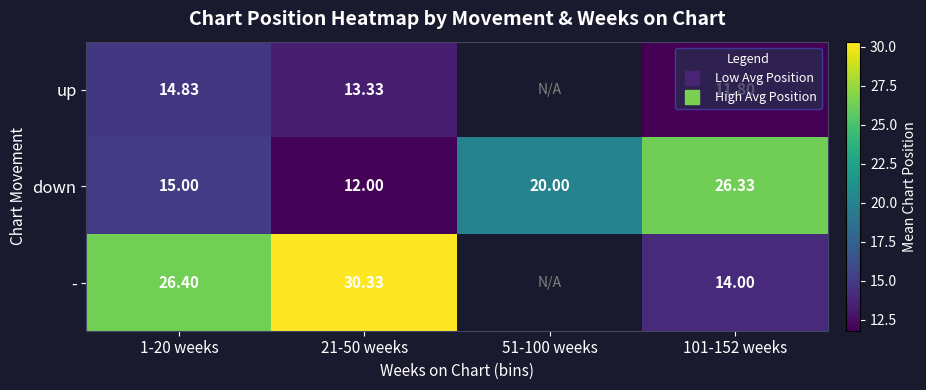

List the series in order of their overall mean, lowest first.

up, down, -